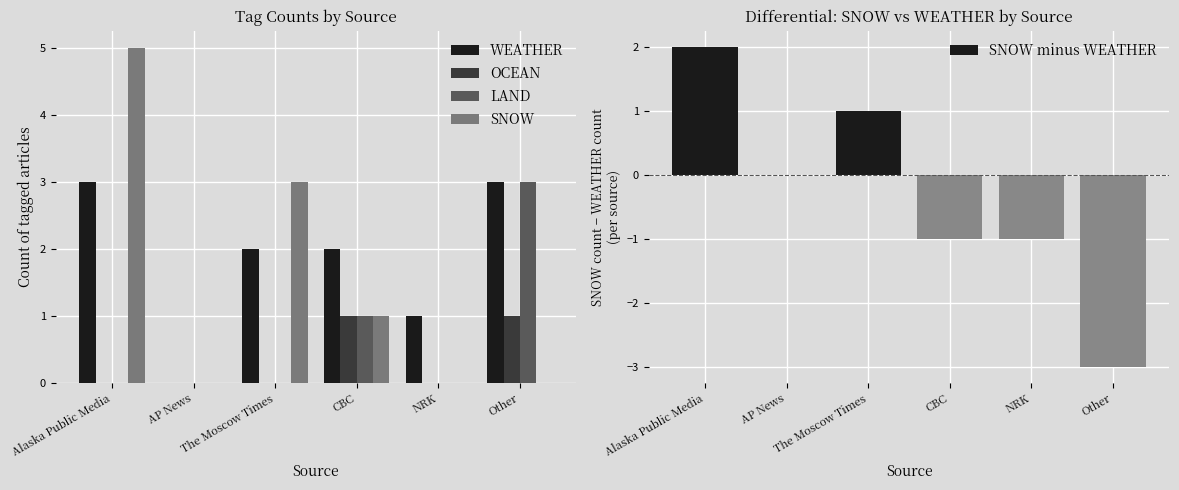

What is the smallest value displayed?

-3